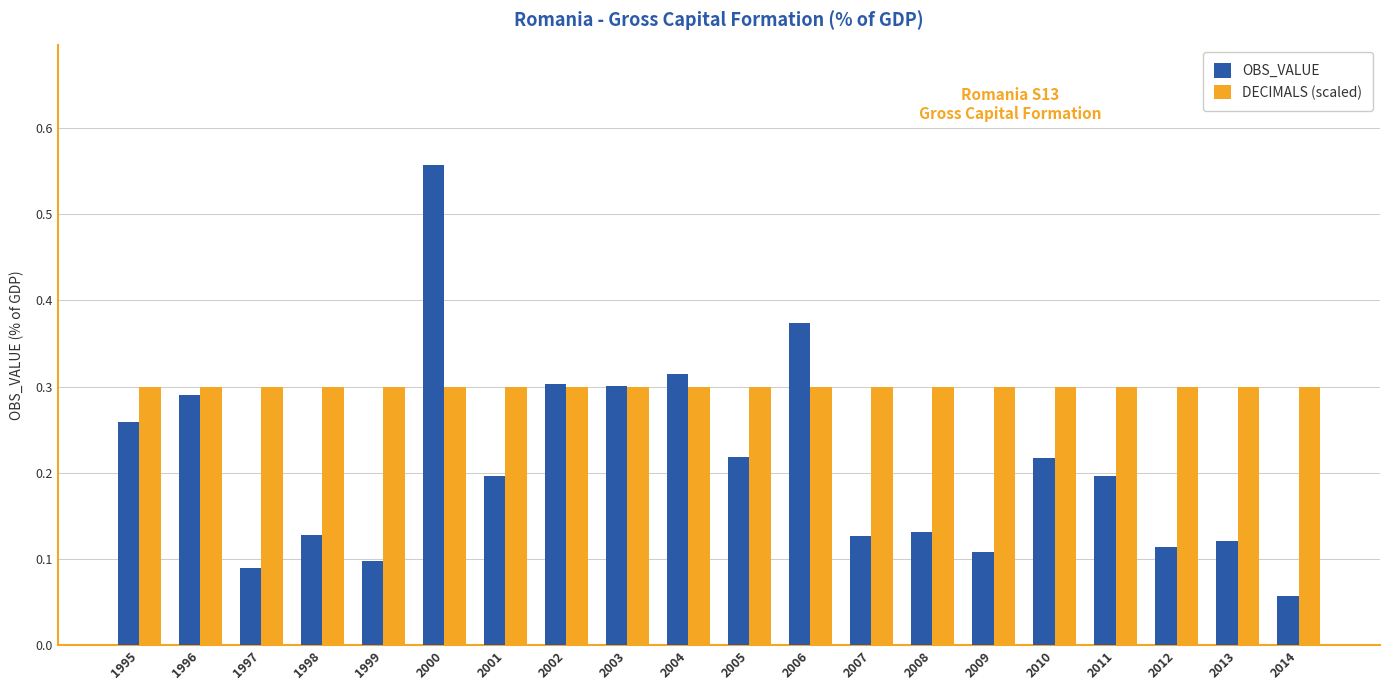

At which category is the sum across all series the highest?

2000